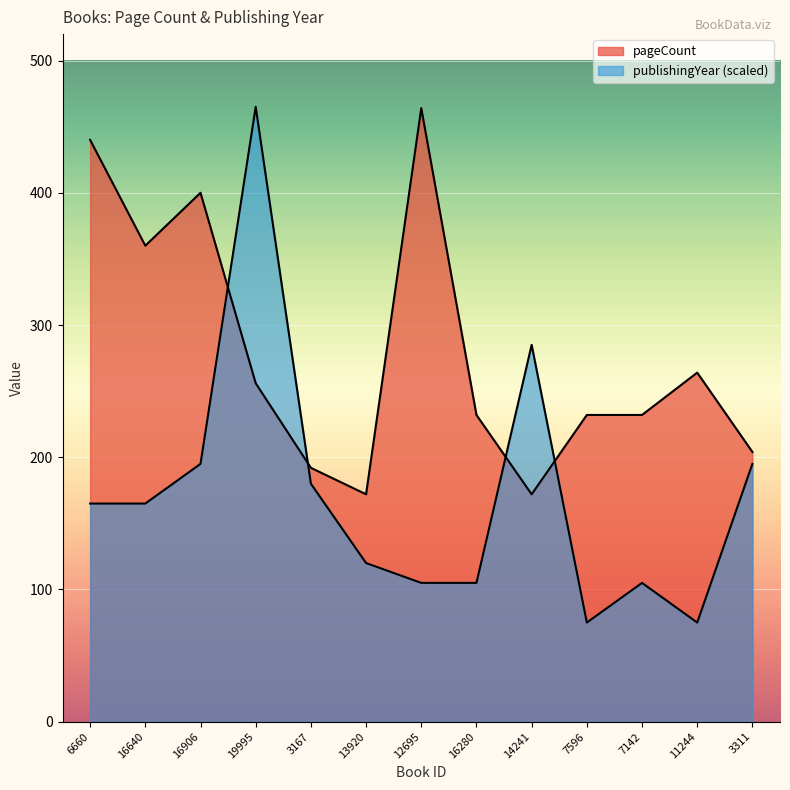

What position from the right is 19995?

10